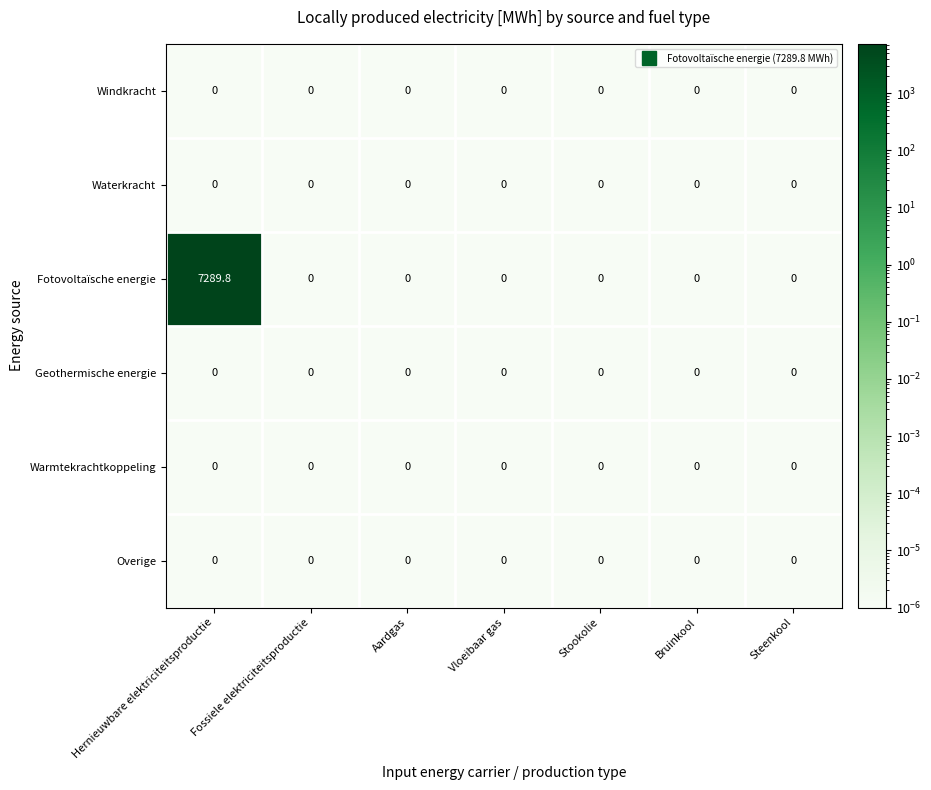

True or false: Overige has a value of 0.0 at Fossiele elektriciteitsproductie.

True